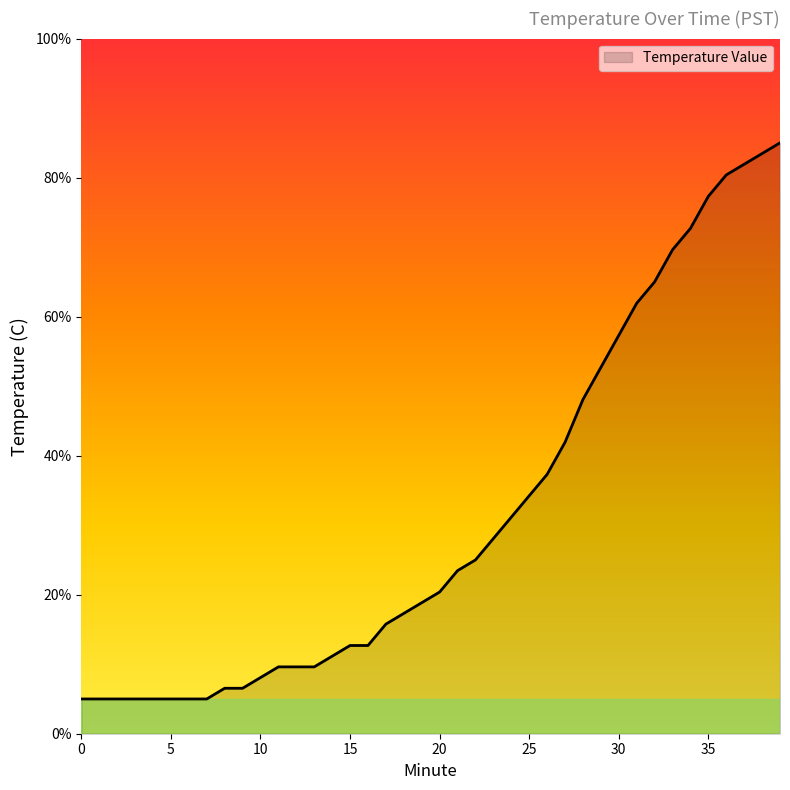

Does the chart have visible grid lines?

No